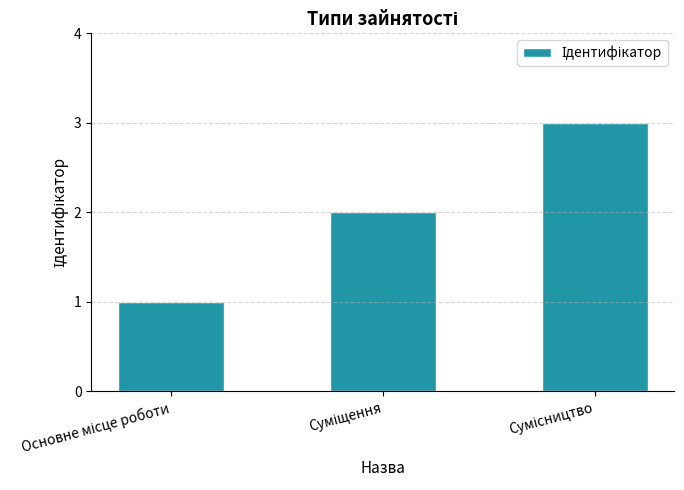

What is the greatest value displayed?

3